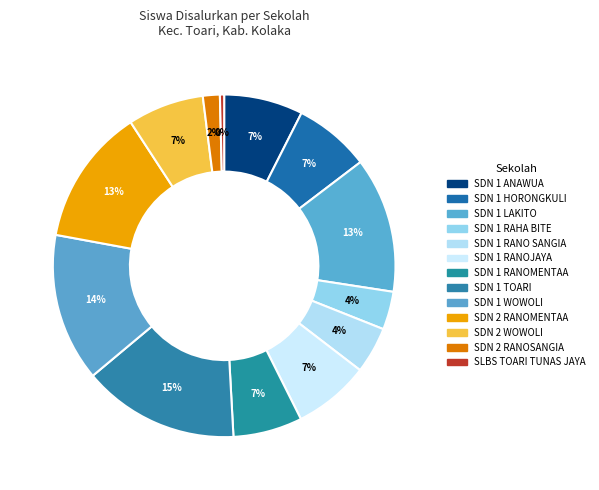

How many segments does this pie chart have?

13